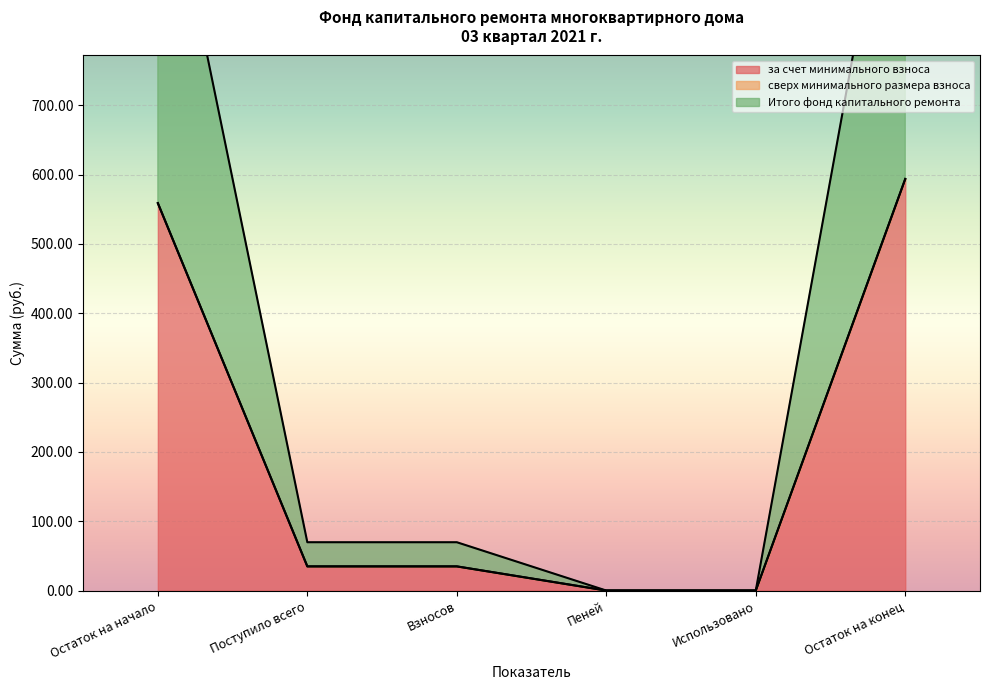

Rank the series by their maximum value, from lowest to highest.

за счет минимального взноса, Итого фонд капитального ремонта